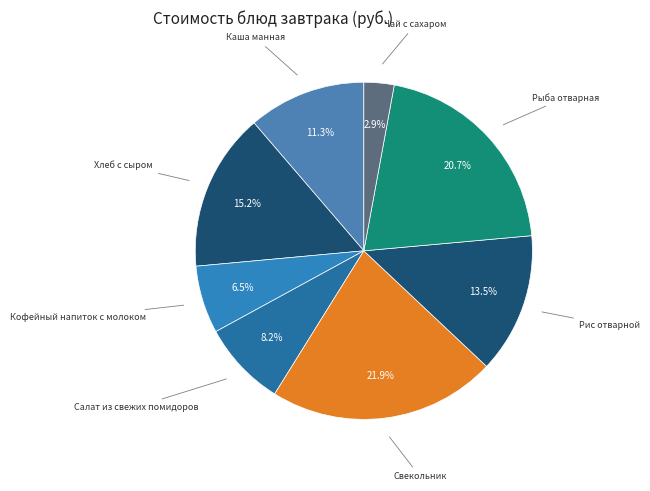

Which slice is the largest?

Свекольник